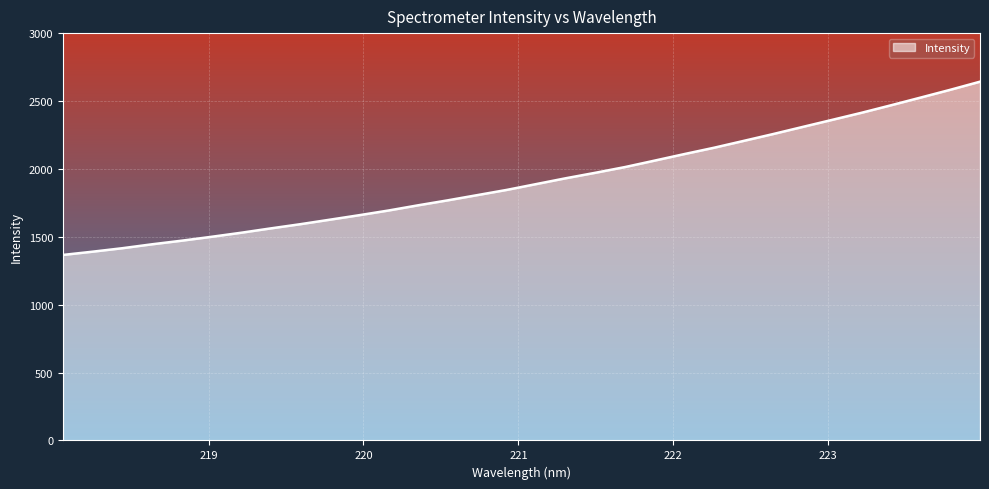

What is the difference between the maximum and minimum values?

1276.0